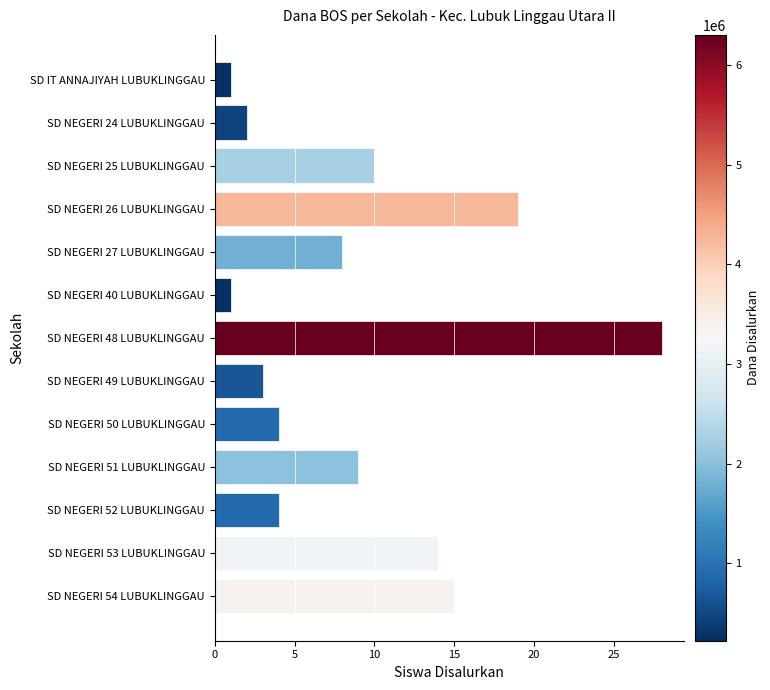

Does the chart contain stacked bars?

No